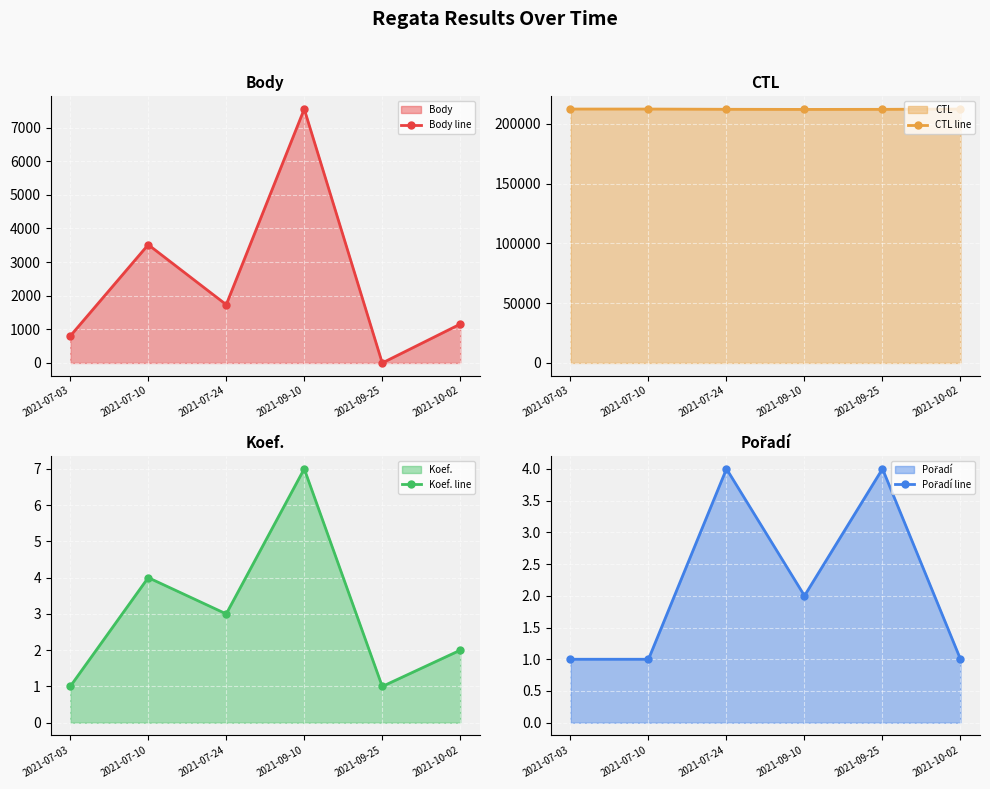

What is the sum of all Body line values?

14758